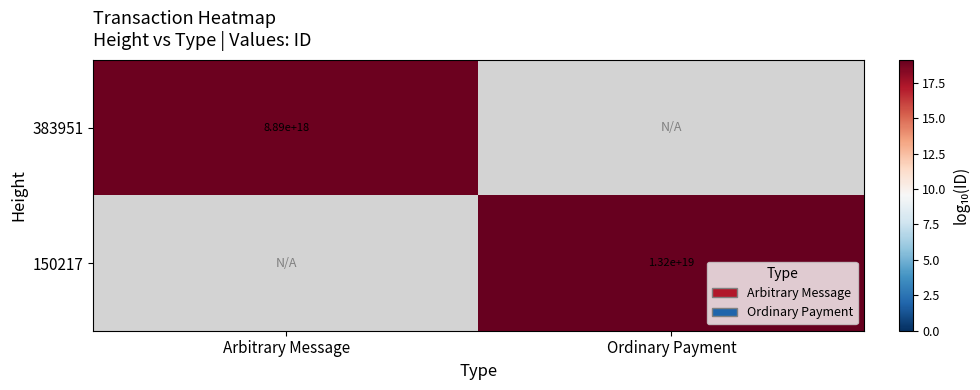

The value of 150217 at Ordinary Payment is 19770551985040019456. True or false?

False